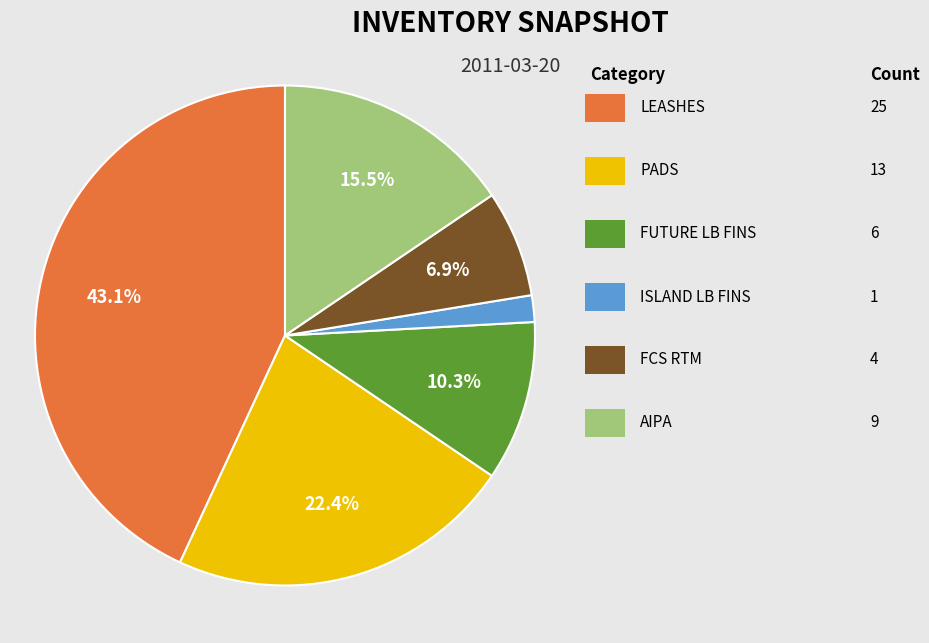

Does any single category account for the majority?

No